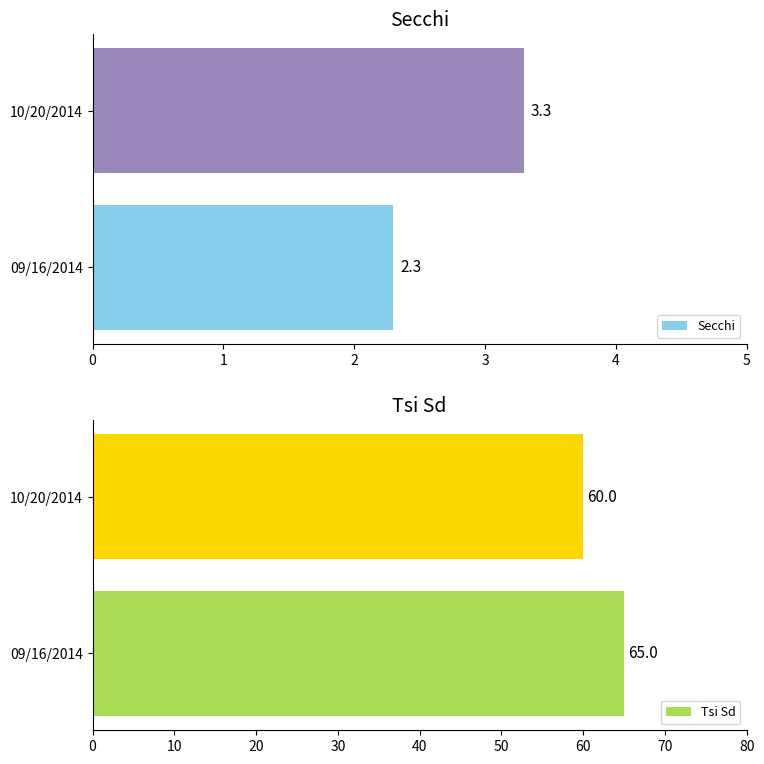

What is the average value of the Secchi series?

2.8